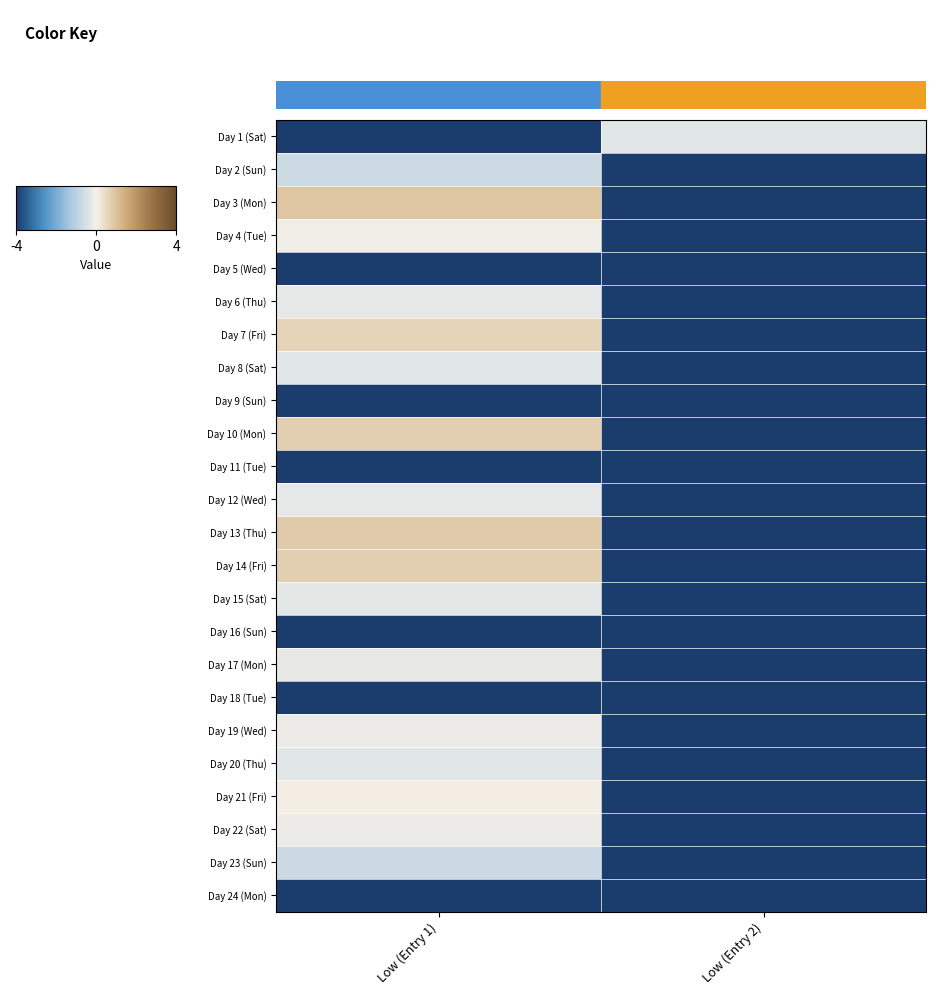

List the series in order of their peak value, highest first.

Day 3 (Mon), Day 13 (Thu), Day 14 (Fri), Day 10 (Mon), Day 7 (Fri), Day 21 (Fri), Day 4 (Tue), Day 19 (Wed), Day 22 (Sat), Day 17 (Mon), Day 12 (Wed), Day 6 (Thu), Day 15 (Sat), Day 8 (Sat), Day 20 (Thu), Day 1 (Sat), Day 2 (Sun), Day 23 (Sun), Day 5 (Wed), Day 9 (Sun), Day 11 (Tue), Day 16 (Sun), Day 18 (Tue), Day 24 (Mon)